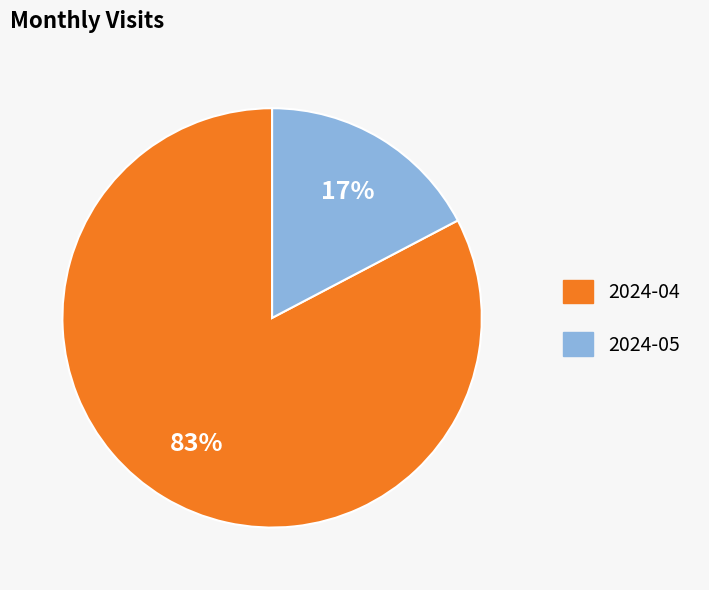

Is it true that 2024-04 is 83% of the pie?

True